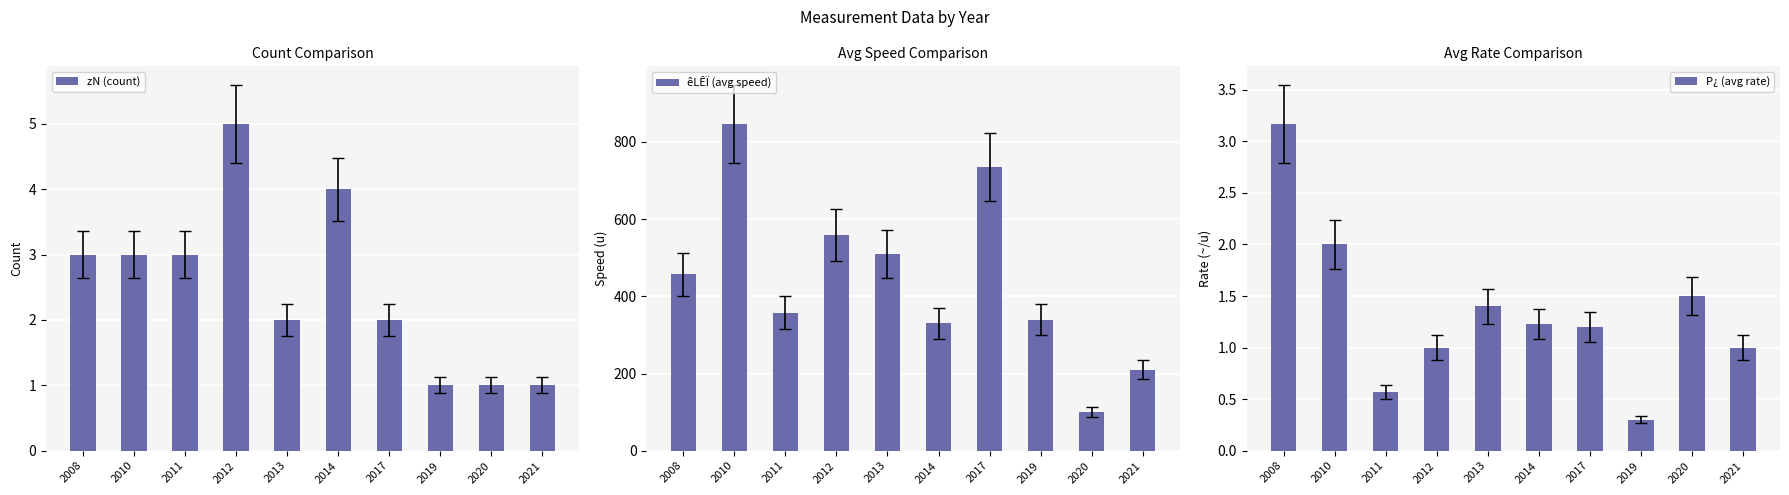

The value of zN (count) at 2021 is 1.6. True or false?

False